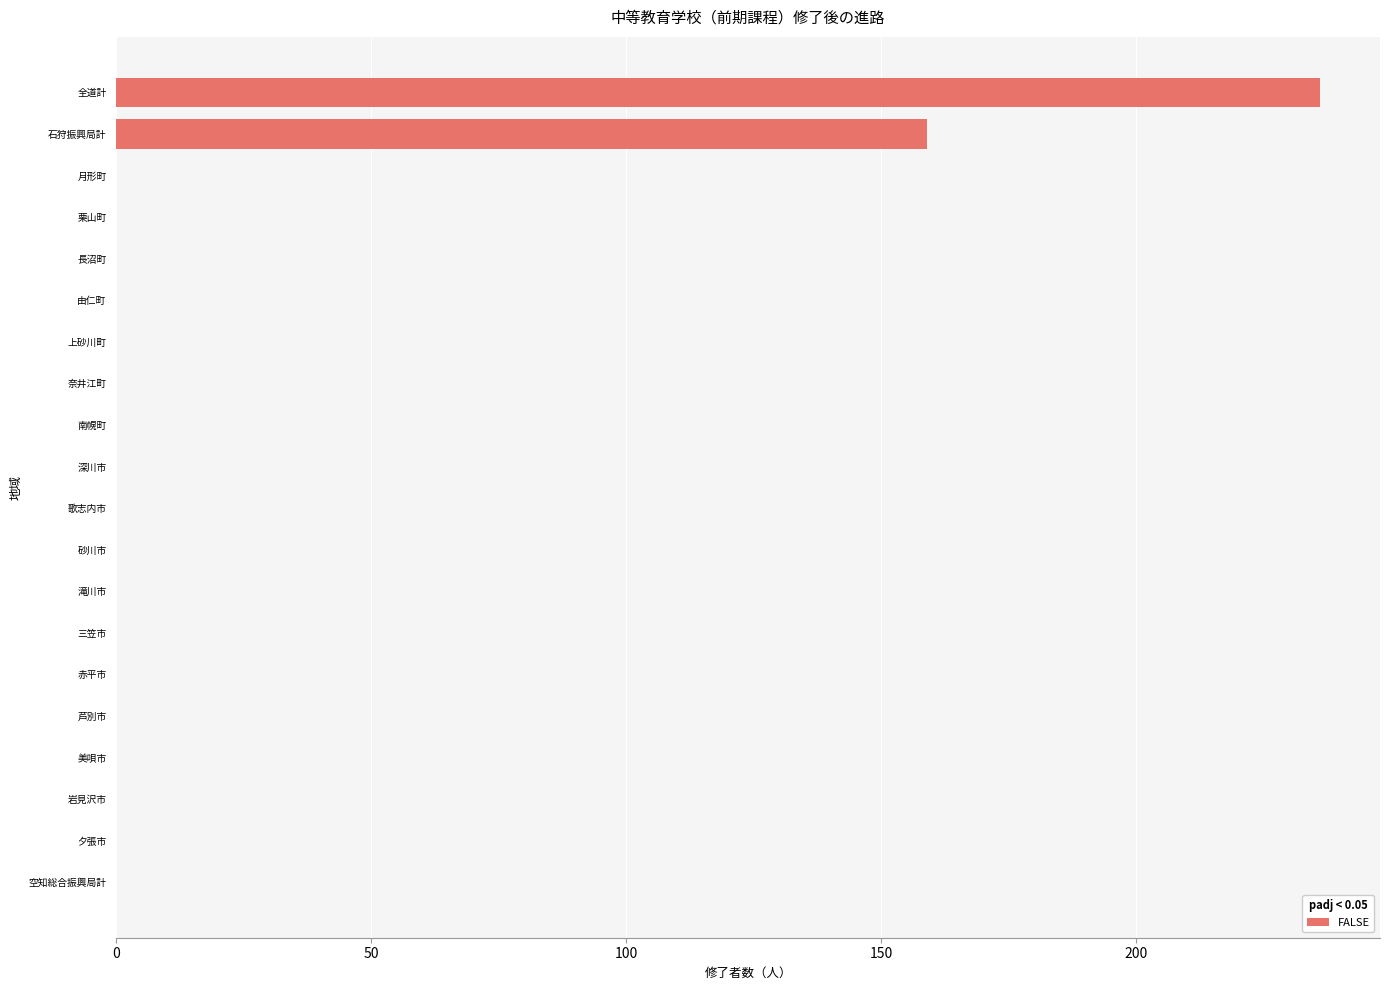

Reading bottom to top, transcribe all the data shown in this chart.

空知総合振興局計=0	夕張市=0	岩見沢市=0	美唄市=0	芦別市=0	赤平市=0	三笠市=0	滝川市=0	砂川市=0	歌志内市=0	深川市=0	南幌町=0	奈井江町=0	上砂川町=0	由仁町=0	長沼町=0	栗山町=0	月形町=0	石狩振興局計=159	全道計=236